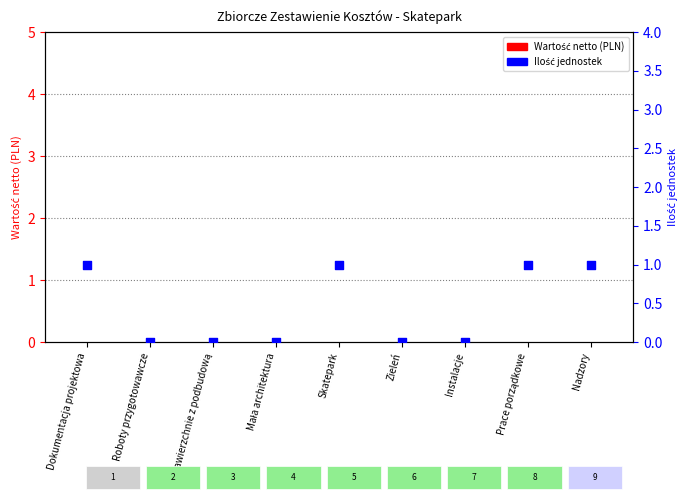

Which series has the largest Y range (max minus min)?

Ilość jednostek